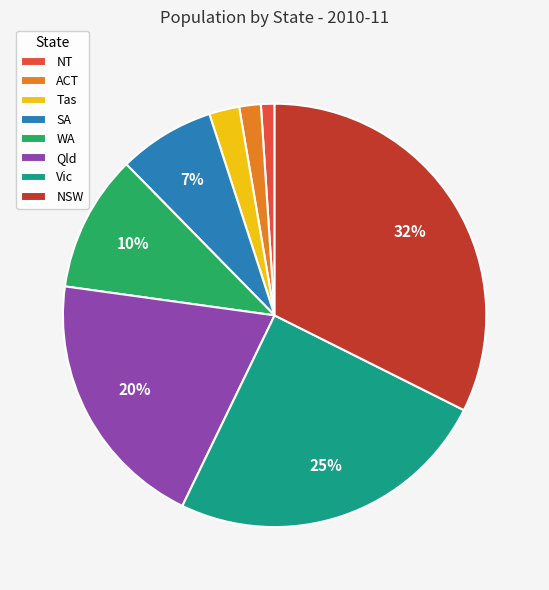

What is the ratio of the value at WA to the value at Qld?

0.5